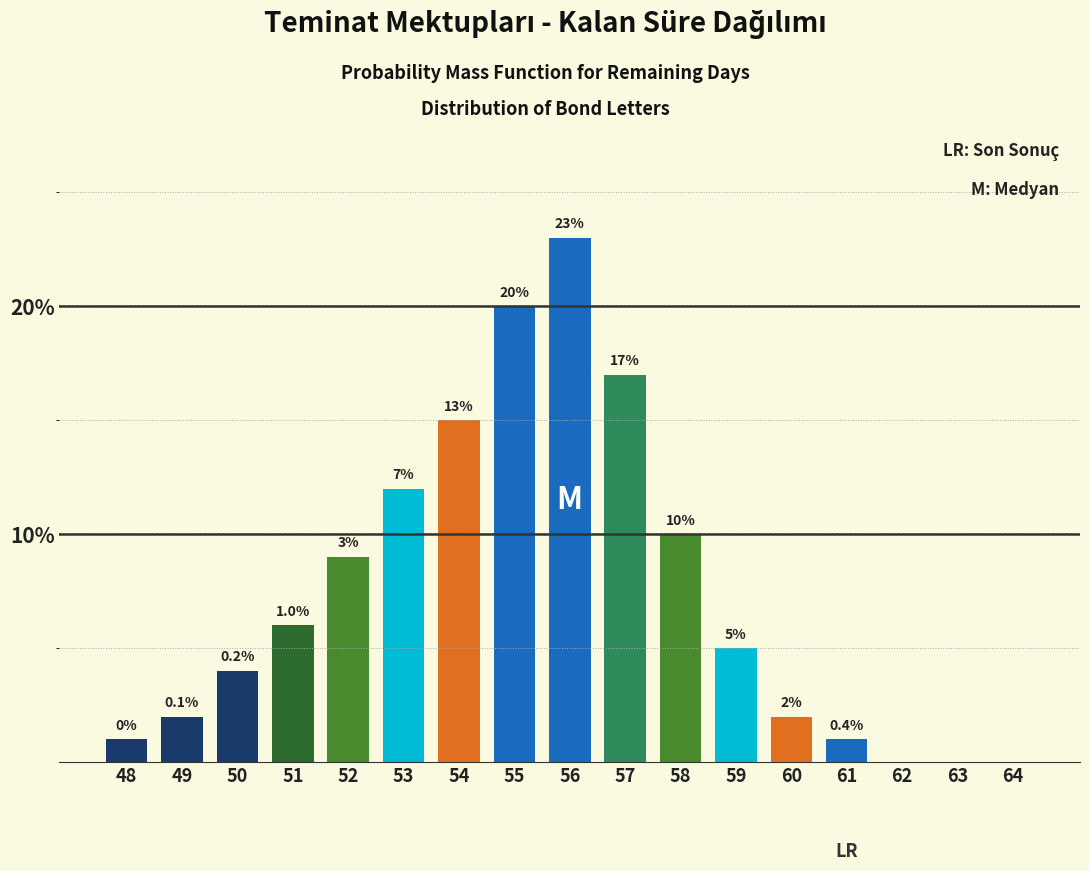

Reading left to right, extract all data points from this chart.

48=1	49=2	50=4	51=6	52=9	53=12	54=15	55=20	56=23	57=17	58=10	59=5	60=2	61=1	62=0	63=0	64=0